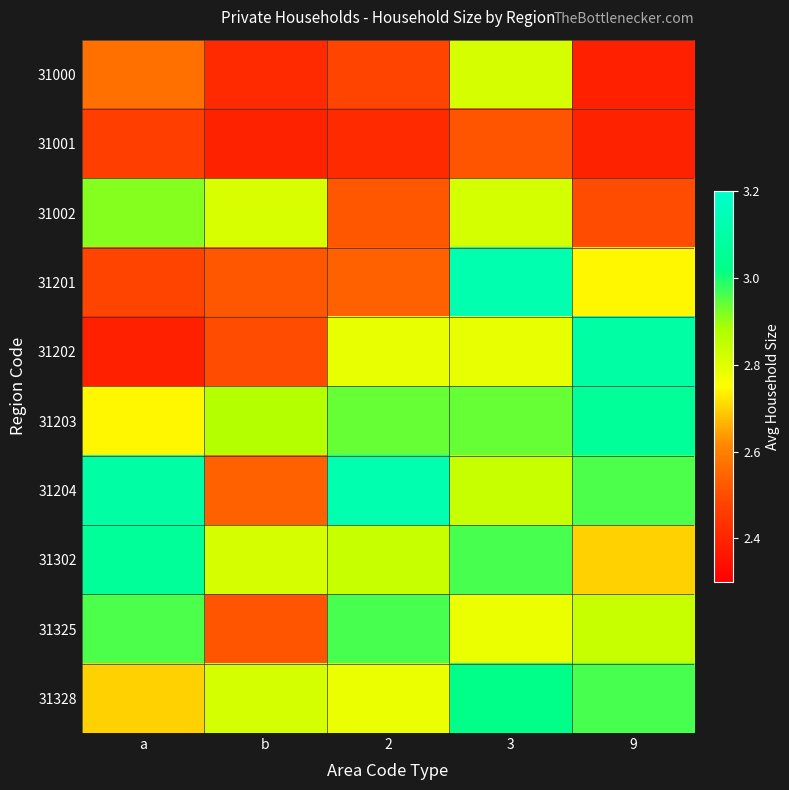

Which series has the widest spread of values?

31202